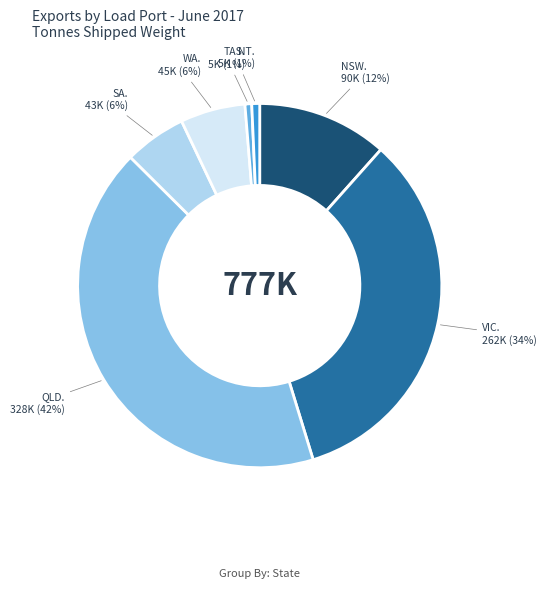

Is there any slice that represents more than half of the pie?

No